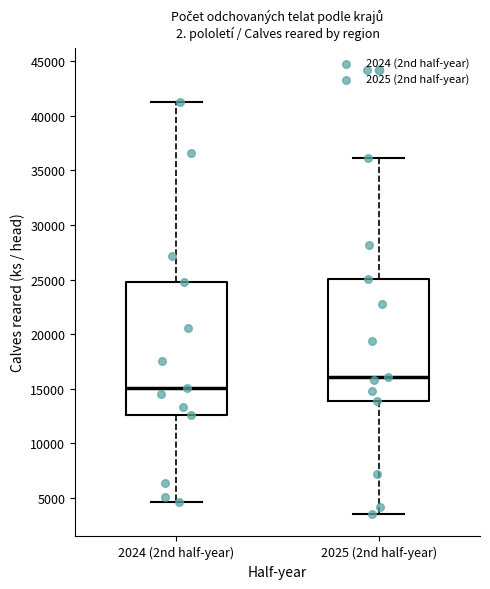

Reading left to right, transcribe this box plot: for each box, give where its median line is, the range the box spans, and where its two whiskers end, as read against the y-axis. The values are not printed on the chart, so give them approximately, as read against the axis.

2024 (2nd half-year): median 15000, box 12500 to 25000, whiskers 4500 to 41500
2025 (2nd half-year): median 16000, box 14000 to 25000, whiskers 3500 to 36000